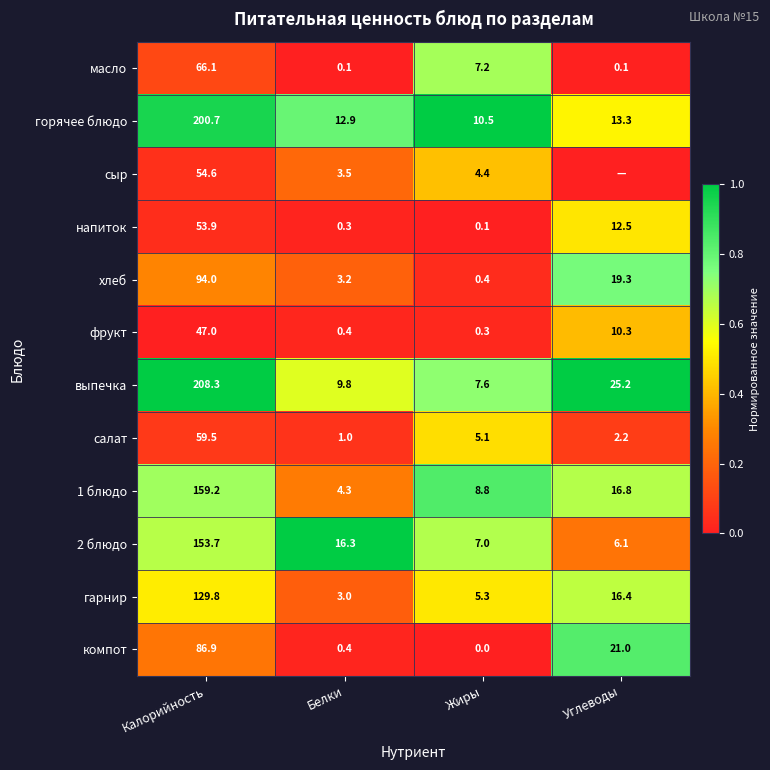

What is the maximum value for компот?

86.9